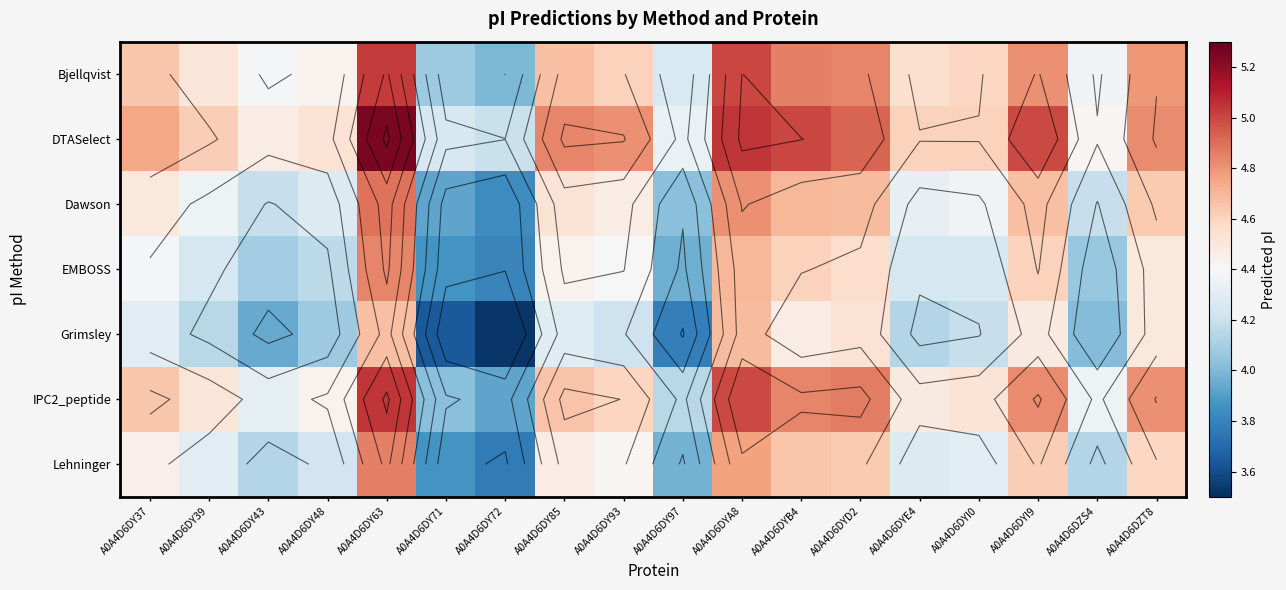

Between A0A4D6DYI0 and A0A4D6DY85, which is larger?

A0A4D6DY85